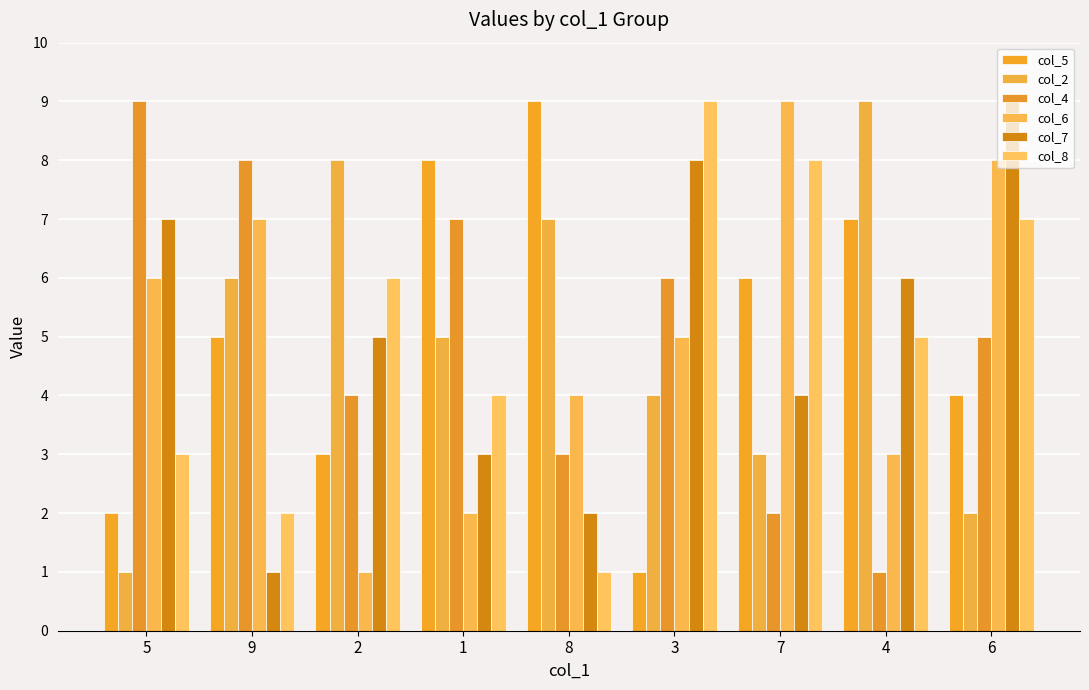

What is the difference between the maximum and minimum values in the col_6 series?

8